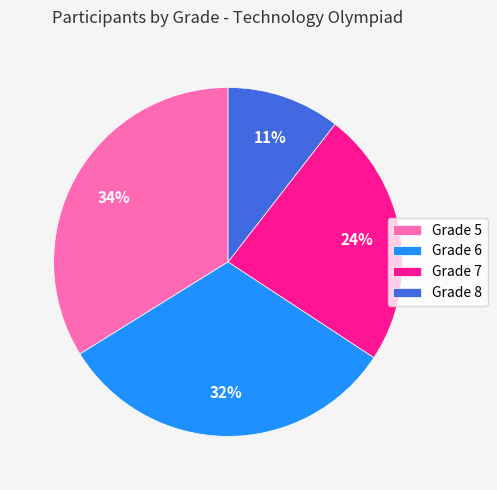

Is there a majority slice in this chart?

No